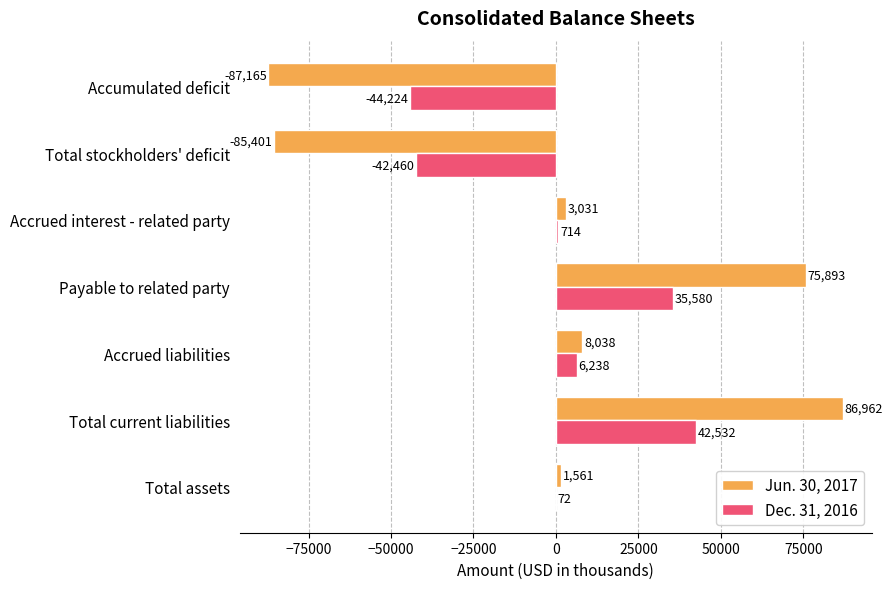

Which category has the highest value in the Jun. 30, 2017 series?

Total current liabilities